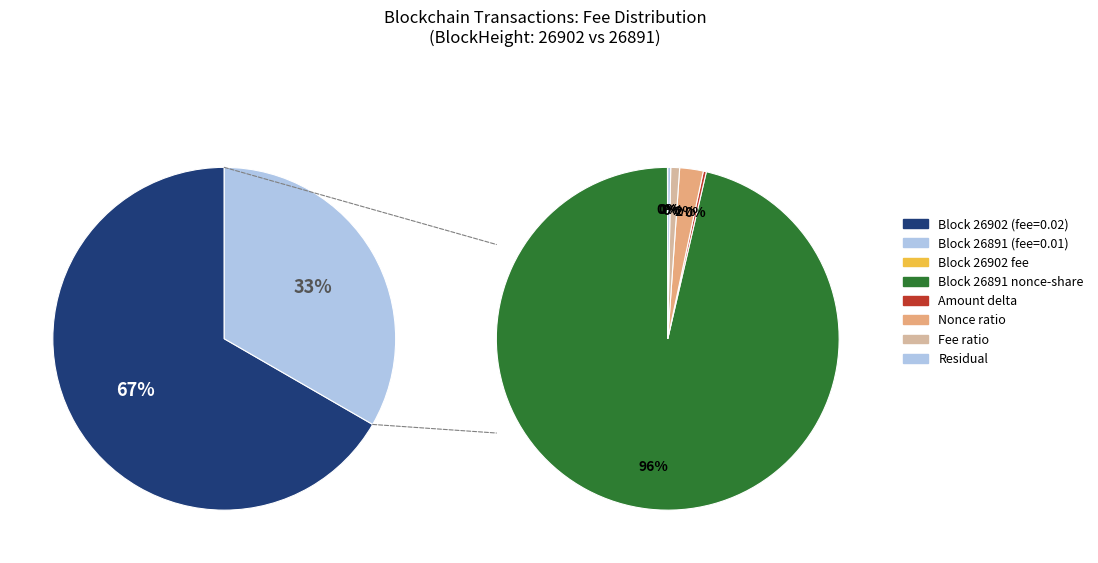

The 26902 slice represents 67% of the pie. True or false?

True